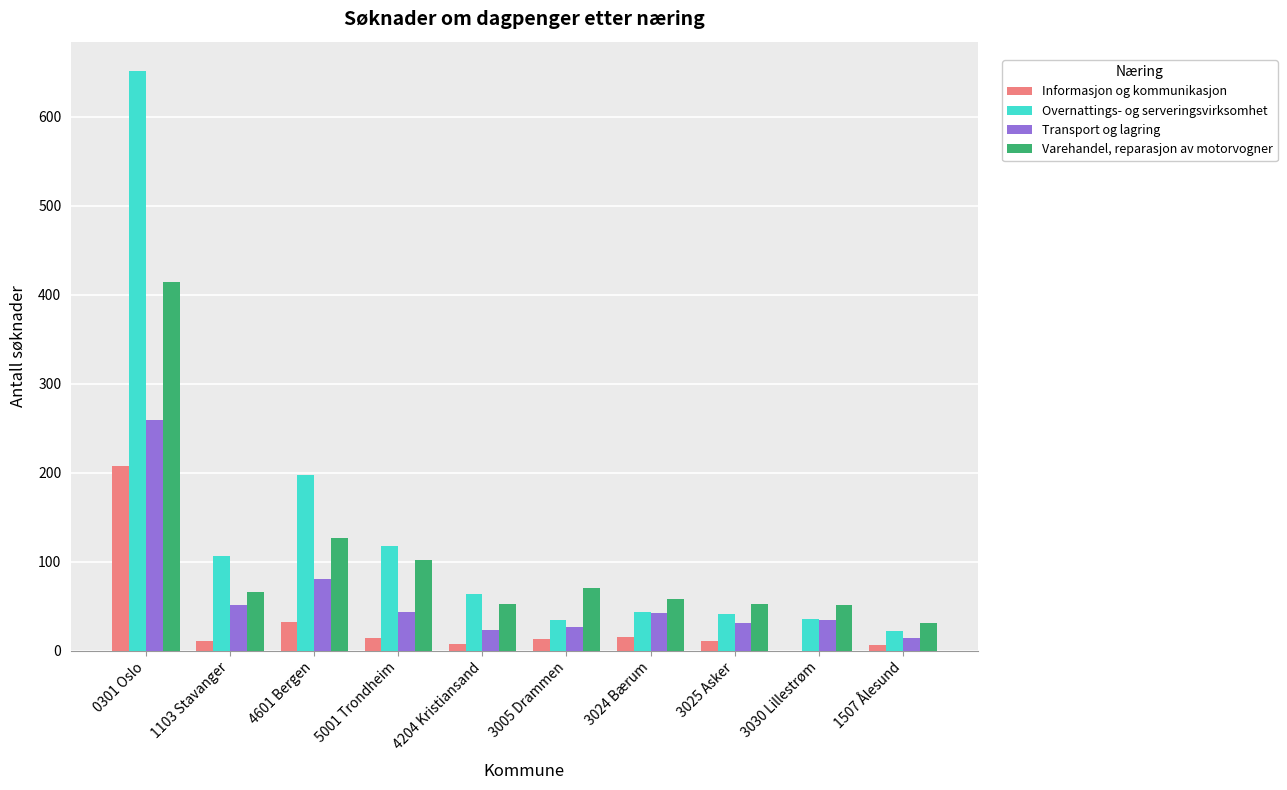

What is the greatest value displayed?

652